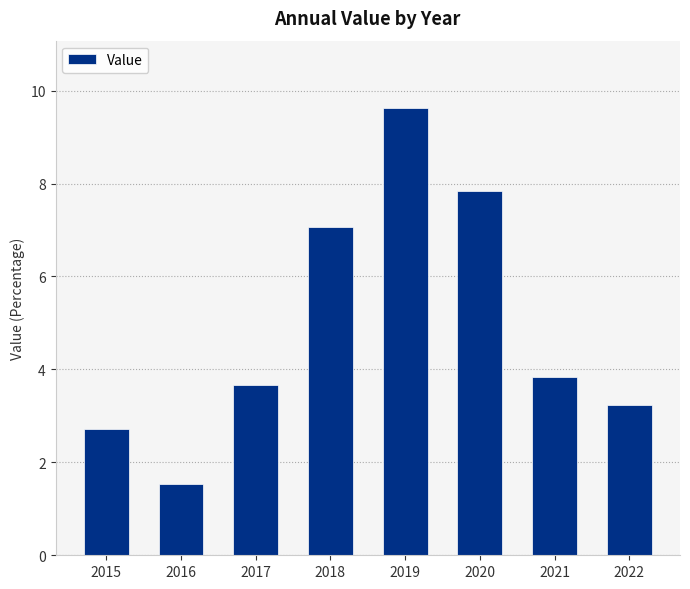

How many data points does each series have?

8